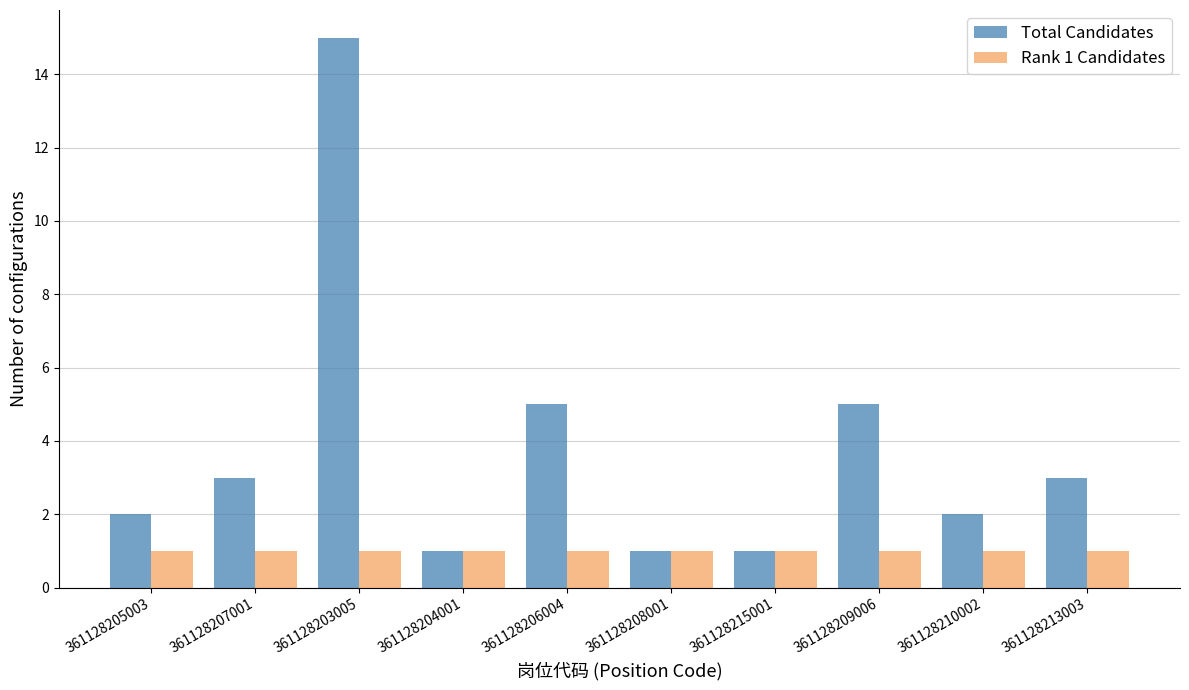

Reading left to right, transcribe all the data shown in this chart.

Total Candidates: 2	3	15	1	5	1	1	5	2	3
Rank 1 Candidates: 1	1	1	1	1	1	1	1	1	1